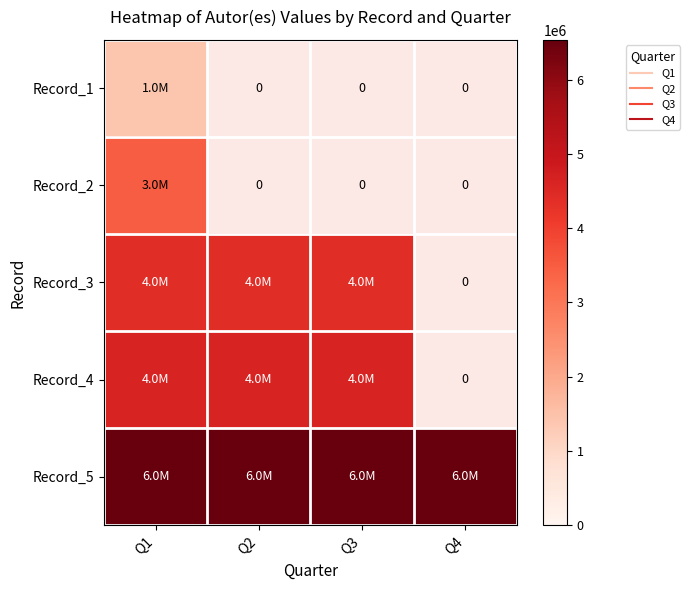

What is the minimum value shown in the chart?

1429327.0